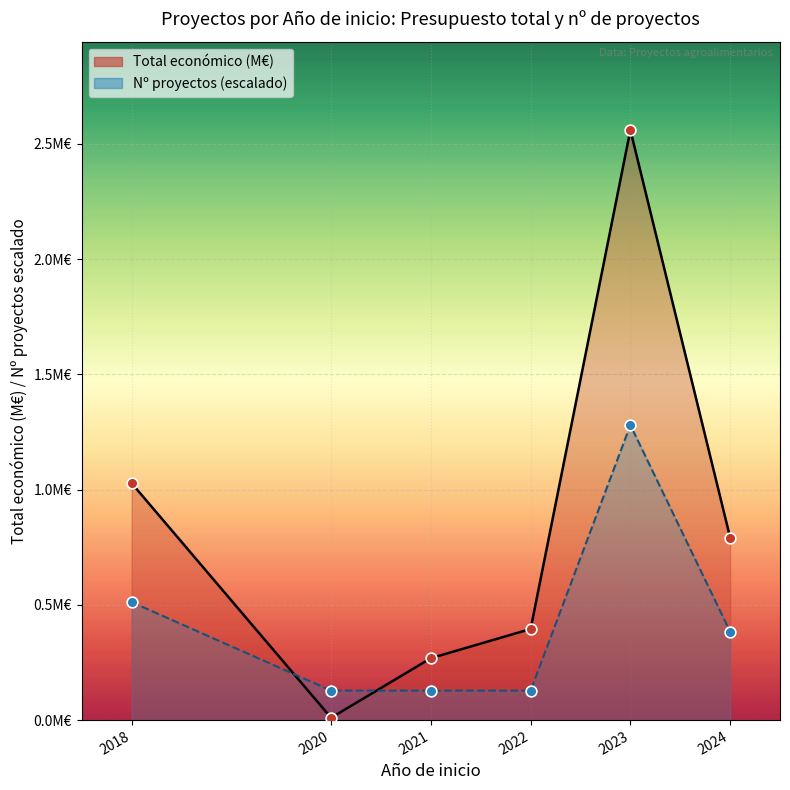

At which category is the sum across all series the highest?

2023